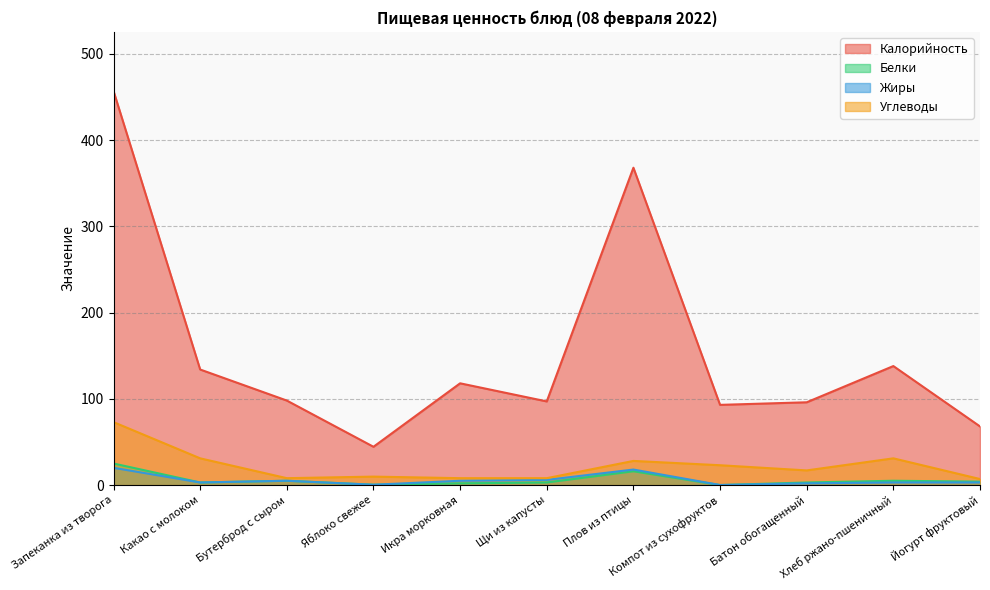

What are all the series names shown in the legend?

Калорийность, Белки, Жиры, Углеводы